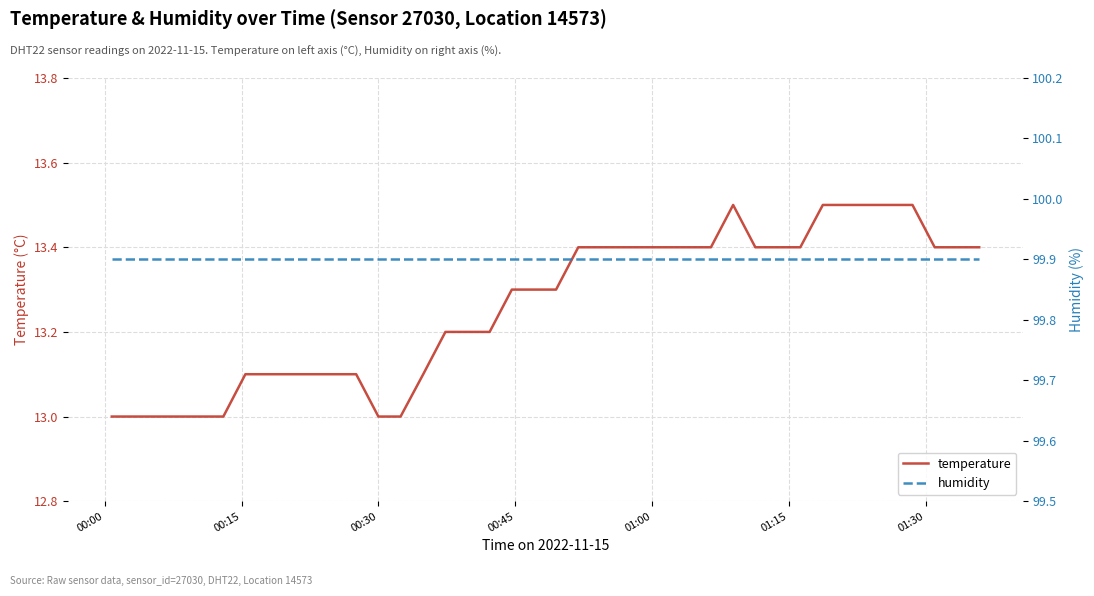

What is the maximum value for temperature?

13.5